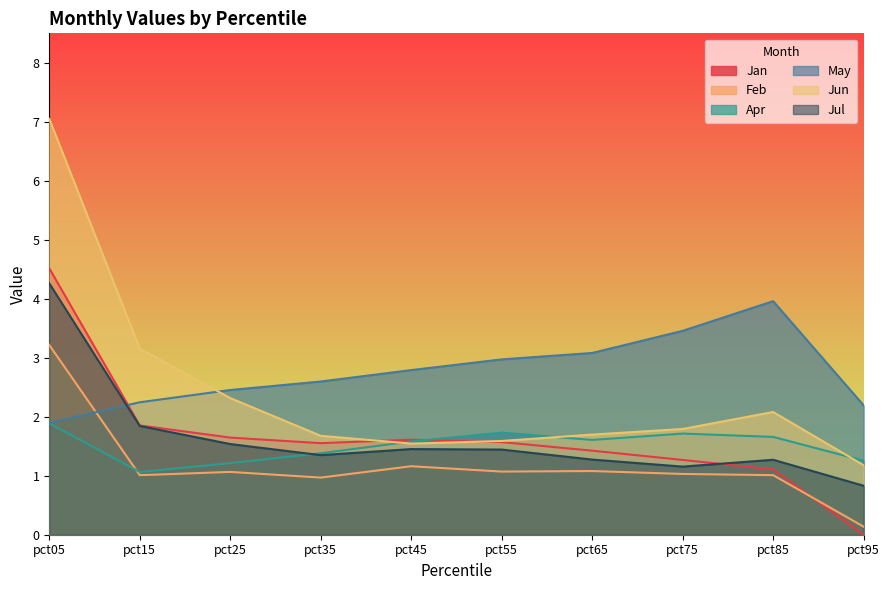

Which has a higher value, pct15 or pct65?

pct15